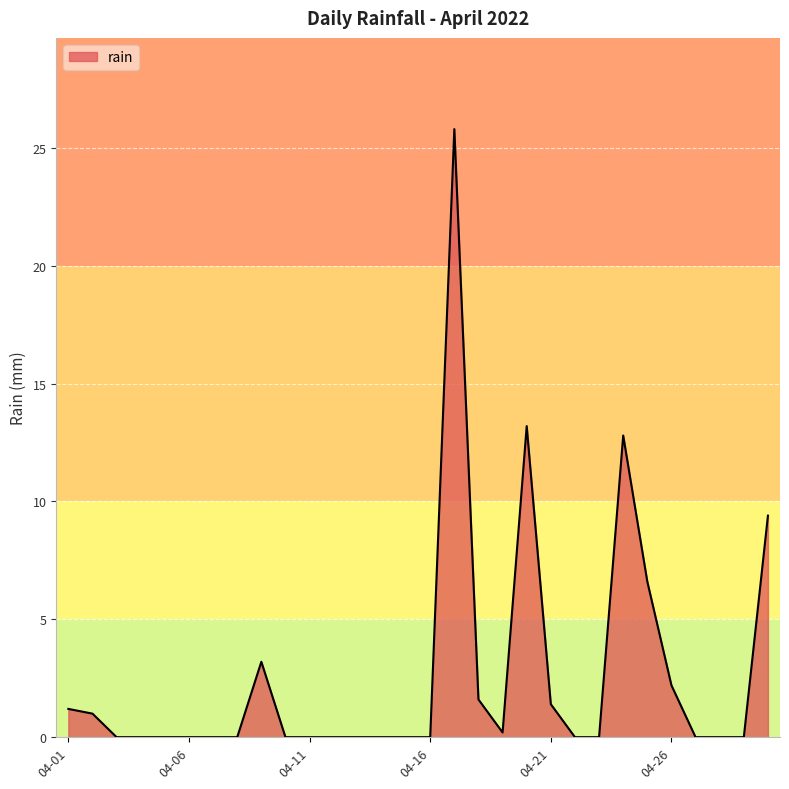

What is the maximum value shown in the chart?

25.8